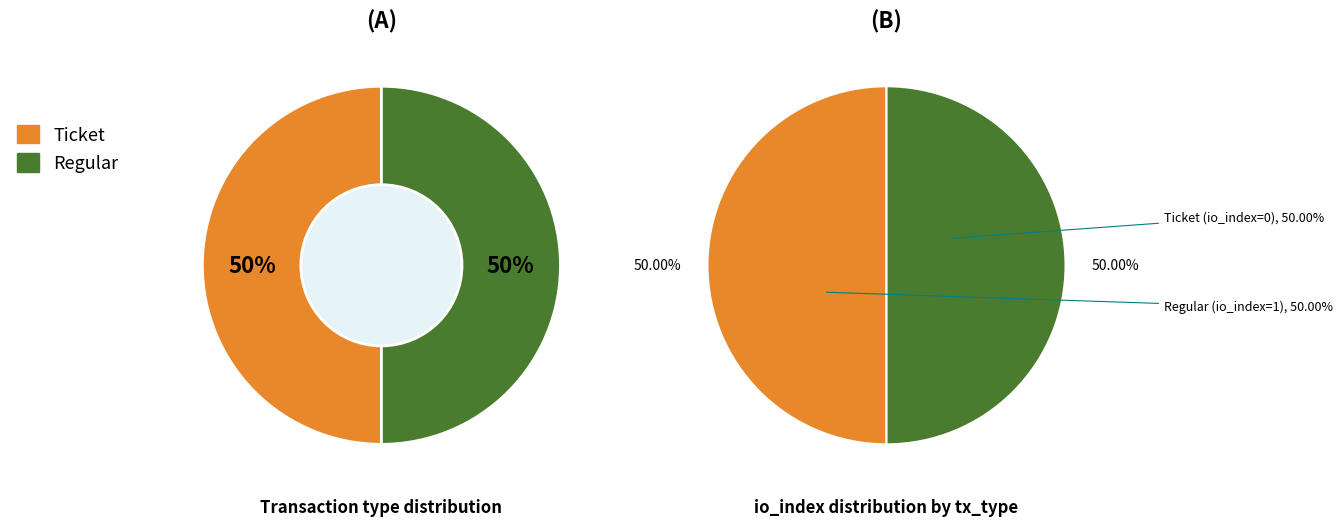

Which category has the biggest portion of the pie?

Regular